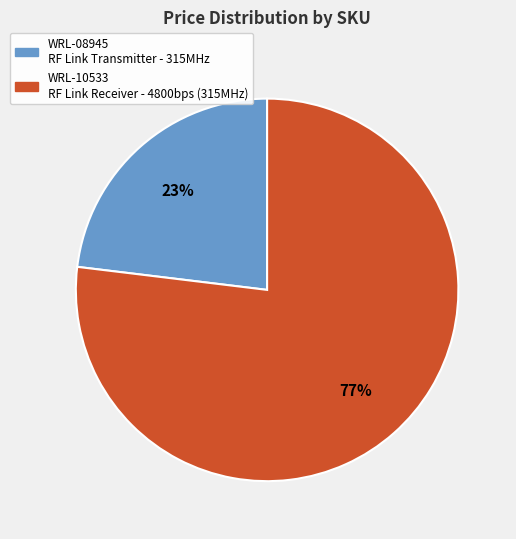

Which slice is the largest?

WRL-10533